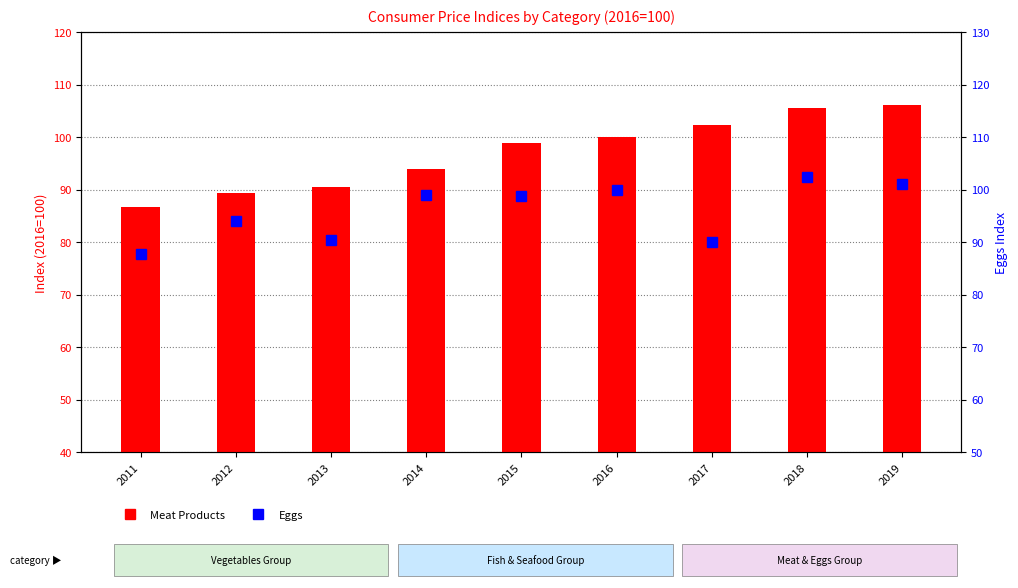

Which series changed the most between 2011 and 2018?

Meat Products